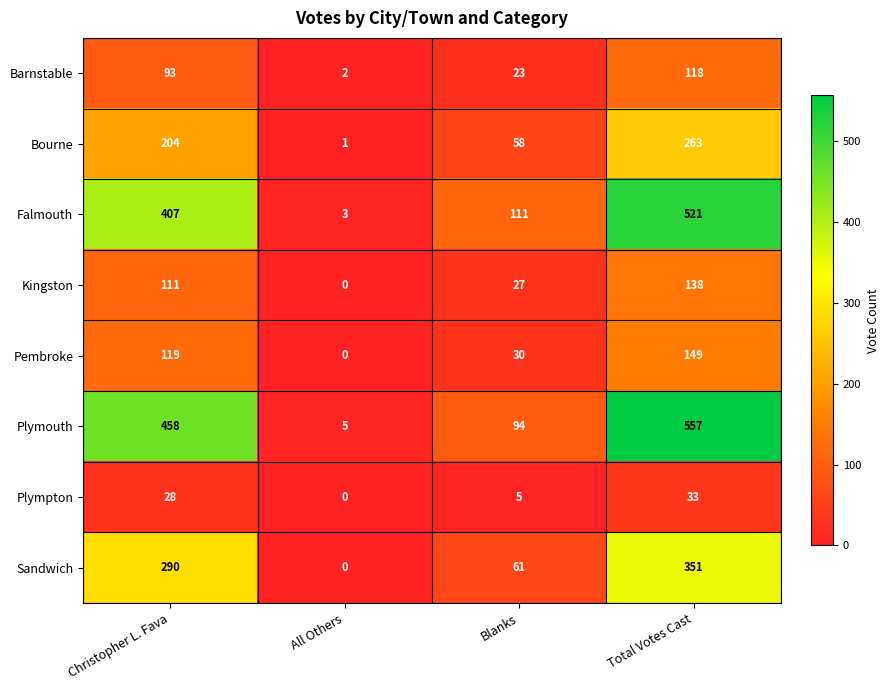

At how many categories does at least one series exceed 533?

1